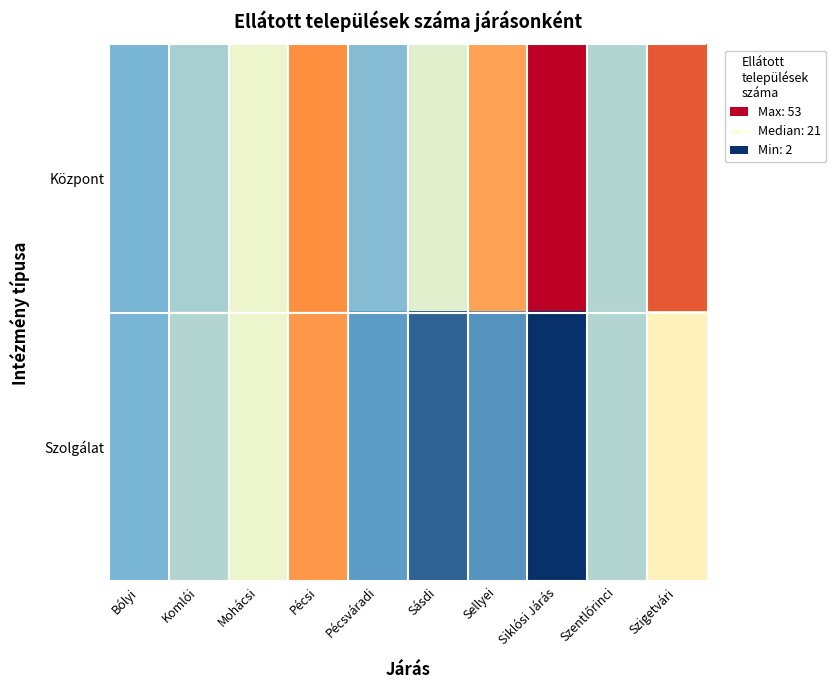

At which category is the sum across all series the highest?

Pécsi